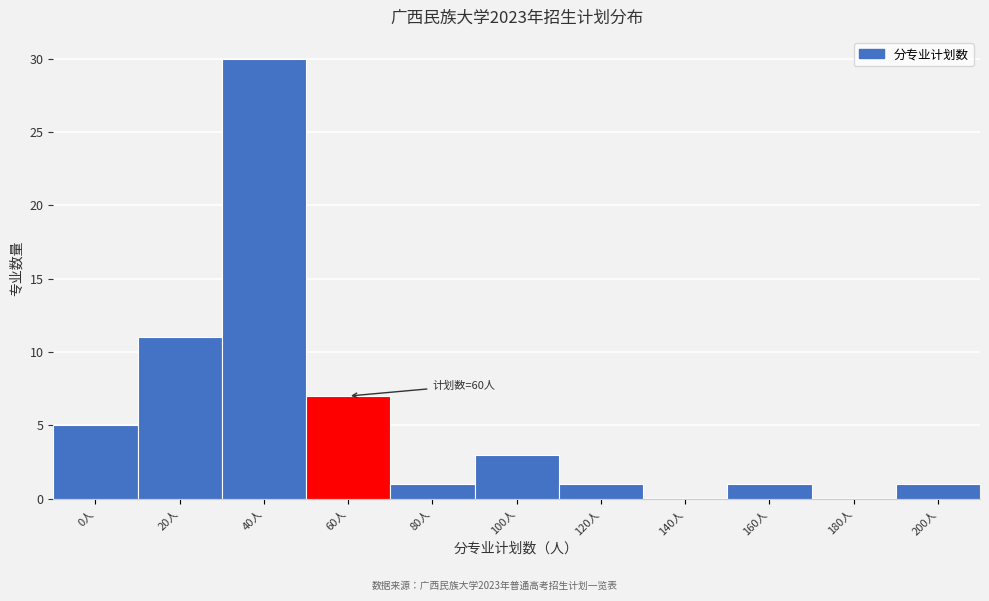

Reading right to left, what are all the values shown in this chart?

200人=1	180人=0	160人=1	140人=0	120人=1	100人=3	80人=1	60人=7	40人=30	20人=11	0人=5